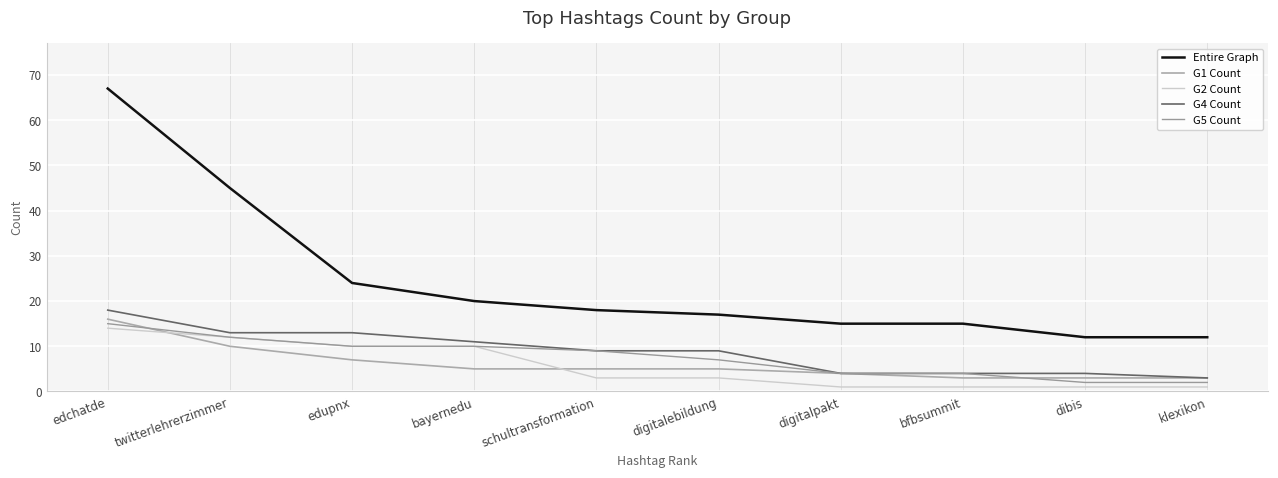

Which category has the lowest value in the G1 Count series?

bfbsummit